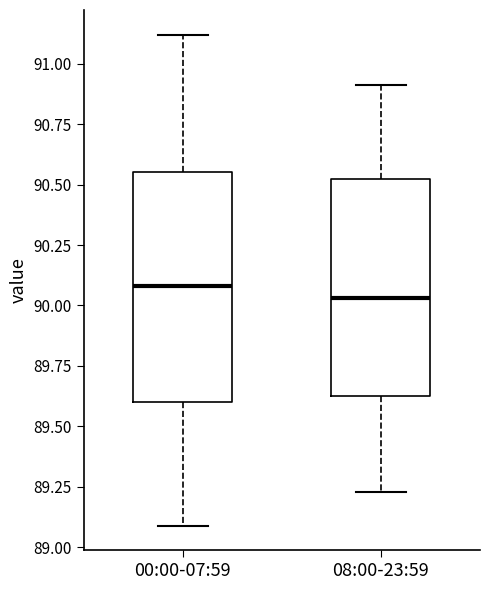

Reading left to right, read every box against the y-axis: the position of its median line, the range the box covers, and the ends of its whiskers. The values are not printed on the chart, so give them approximately, as read against the axis.

00:00-07:59: median 90.10, box 89.60 to 90.55, whiskers 89.10 to 91.10
08:00-23:59: median 90.05, box 89.65 to 90.50, whiskers 89.25 to 90.90